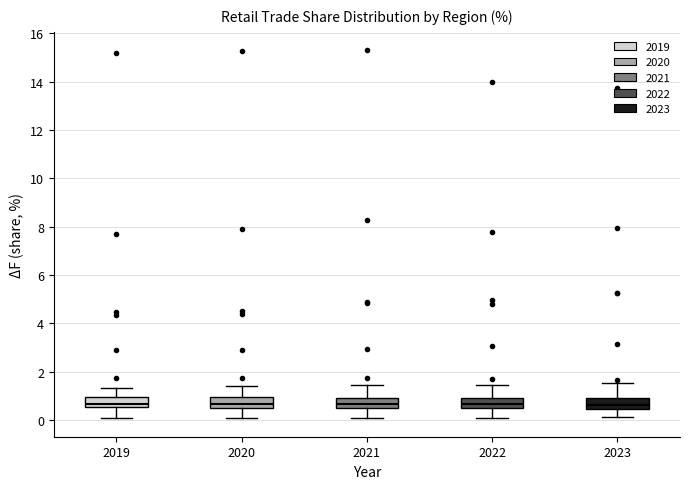

Reading left to right, read every box against the y-axis: the position of its median line, the range the box covers, and the ends of its whiskers. The values are not printed on the chart, so give them approximately, as read against the axis.

2019: median 0.6 (just above the box's lower edge), box 0.6 to 1.0, whiskers 0.0 to 1.4
2020: median 0.6 (inside the box), box 0.6 to 1.0, whiskers 0.0 to 1.4
2021: median 0.6, box 0.4 to 1.0, whiskers 0.0 to 1.4
2022: median 0.6, box 0.4 to 1.0, whiskers 0.0 to 1.4
2023: median 0.6, box 0.4 to 1.0, whiskers 0.2 to 1.6